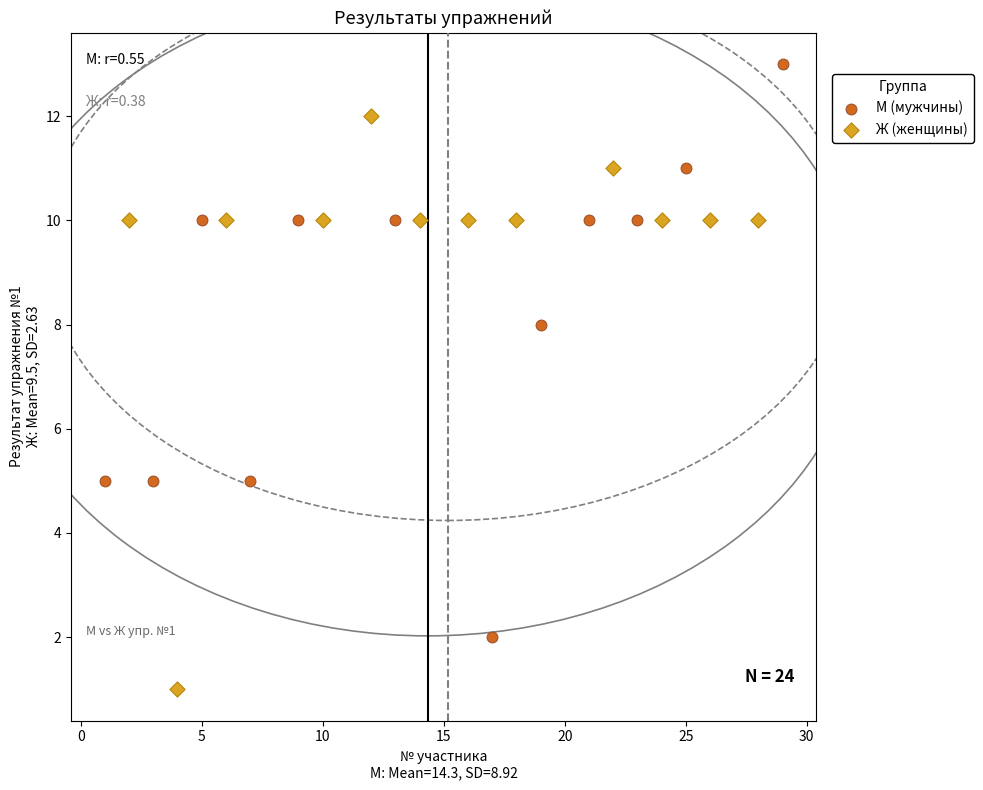

Which series reaches the maximum Y coordinate?

М (мужчины)